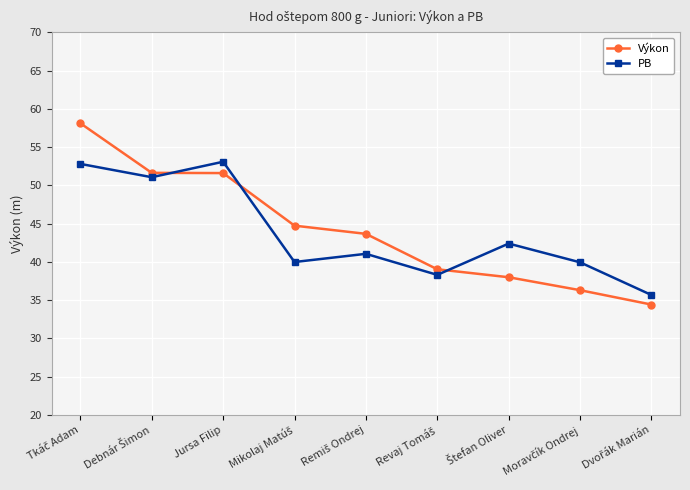

How many interior local valleys does the PB series have?

3